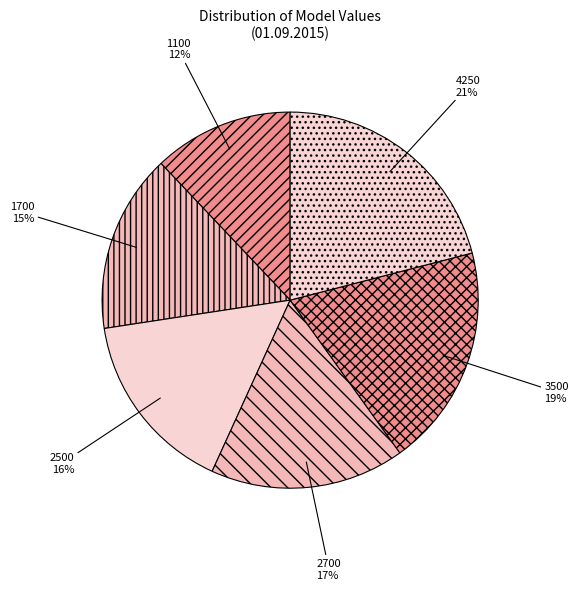

To the nearest percent, what is the average slice percentage?

17%